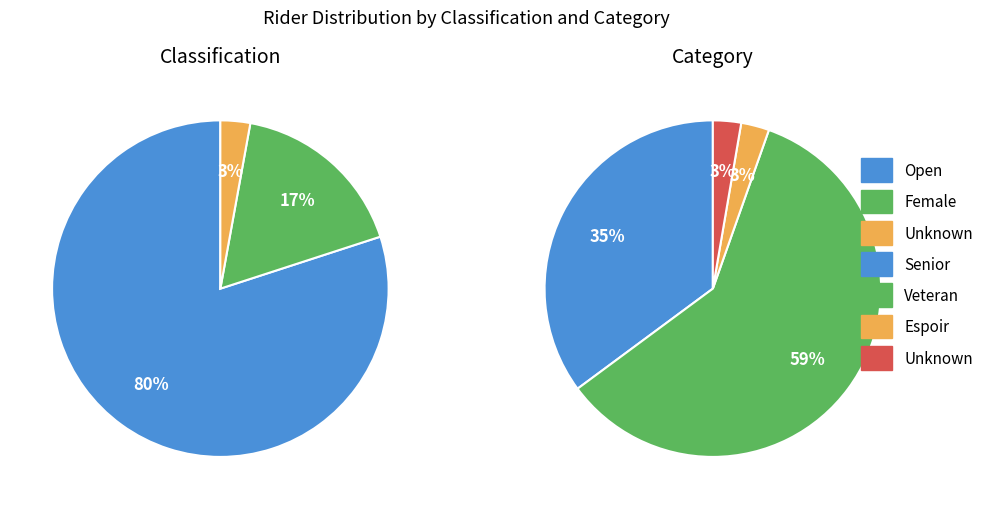

Combined, what portion of the pie is Open and Female?

97.1%